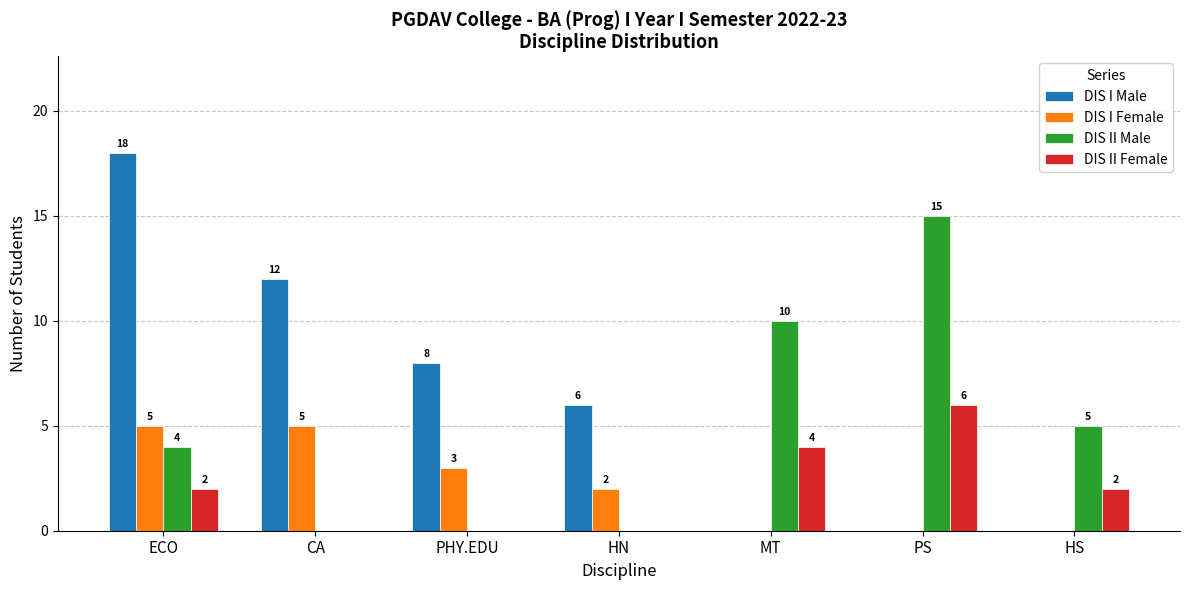

What is the difference between the DIS II Male values at MT and HS?

5